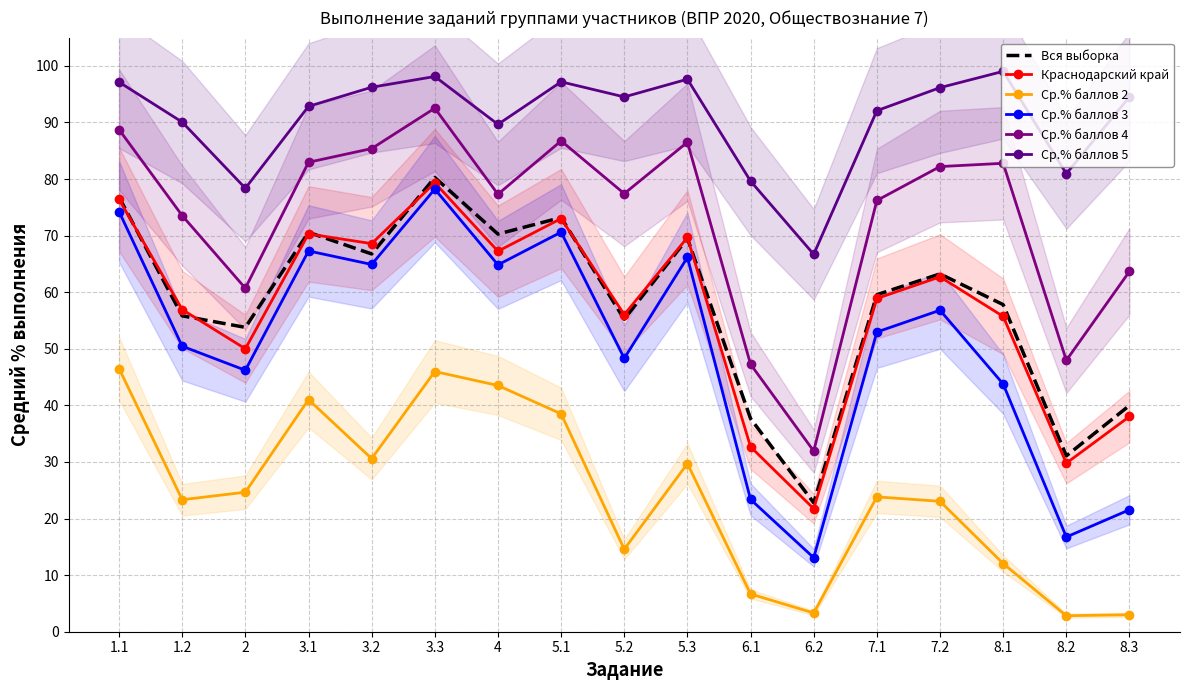

What is the difference between the Ср.% баллов 3 values at 5.1 and 7.1?

17.7